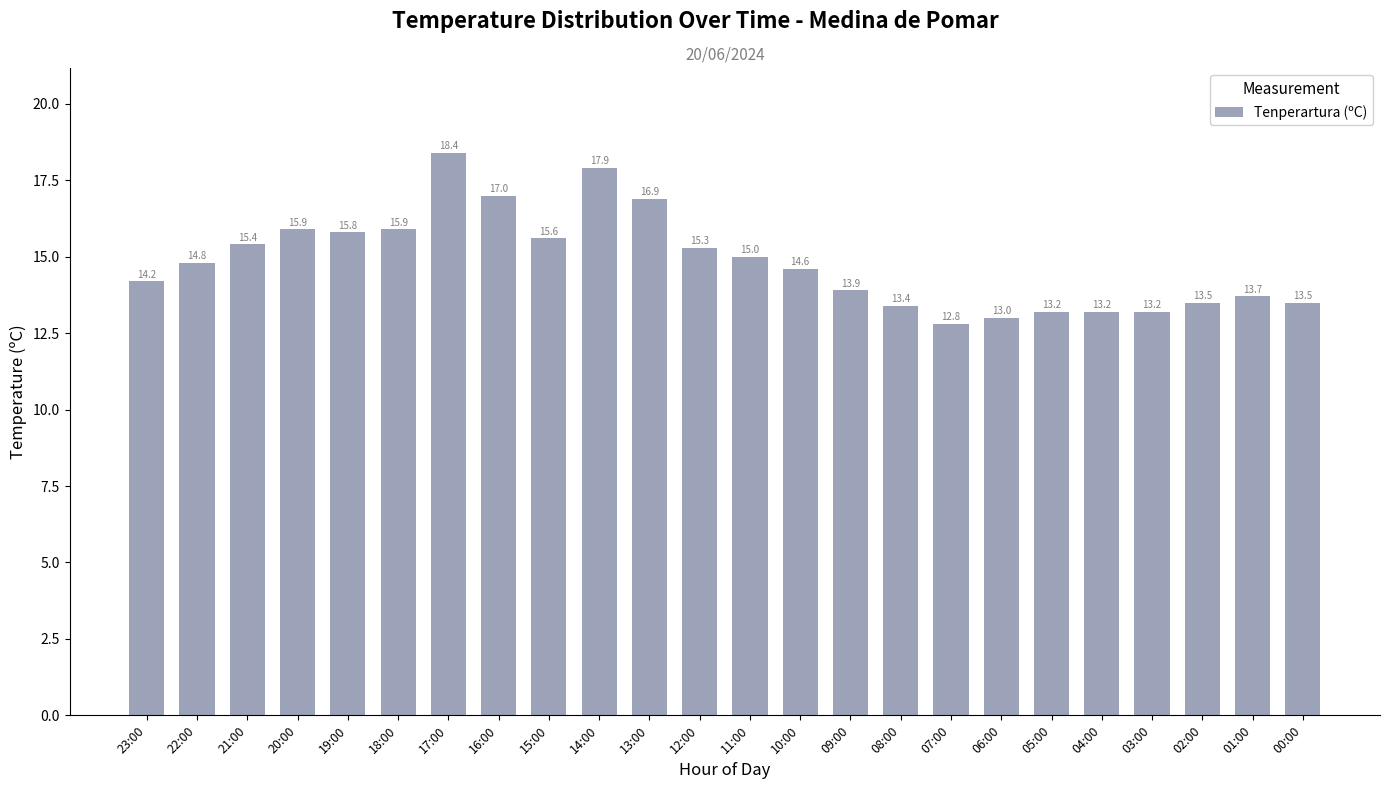

What is the sum of the values at 15:00 and 23:00?

29.8